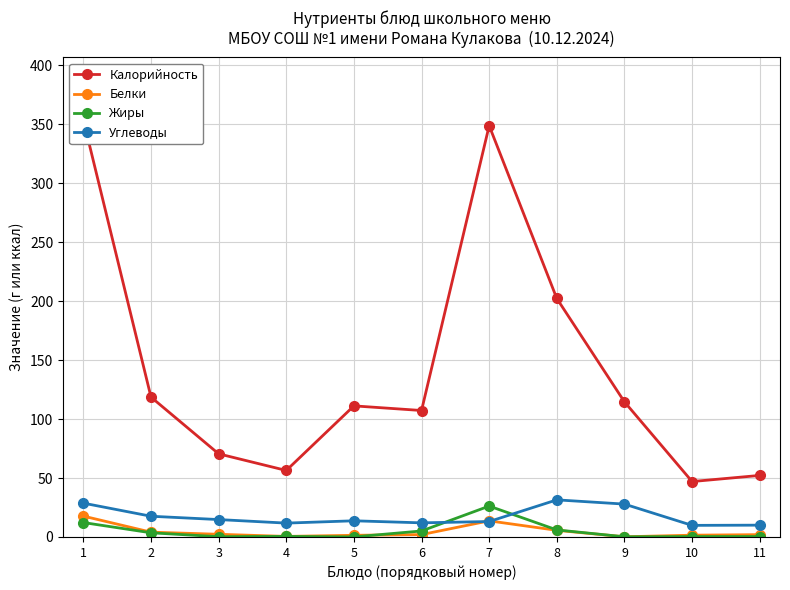

The Калорийность series shows 119.7 at 8. True or false?

False